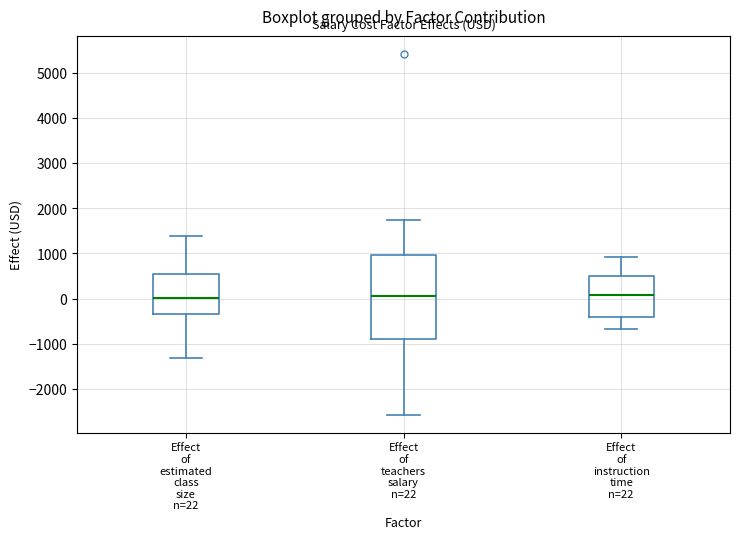

Where is the upper edge of the box for Effect of teachers salary n=22 on the y-axis? The values are not printed on the chart, so give them approximately, as read against the axis.

1000